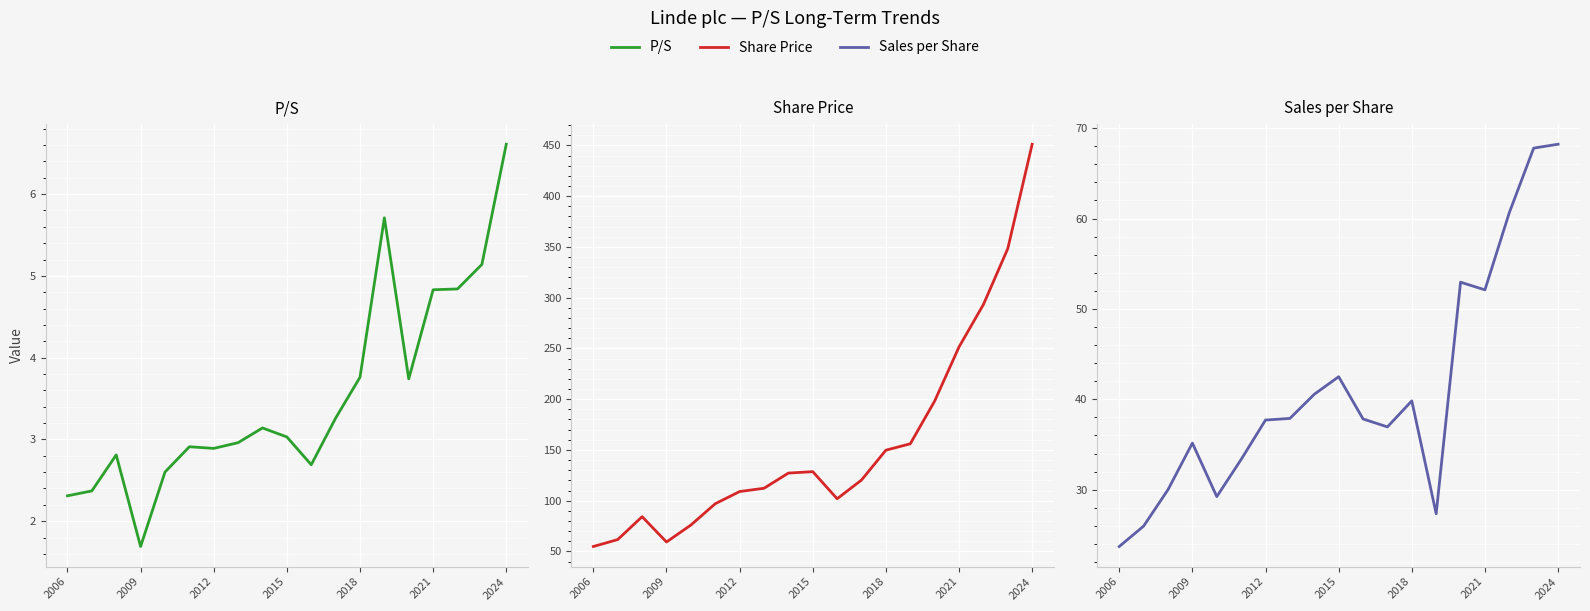

What is the difference between the Share Price values at 9 and 13?

27.4